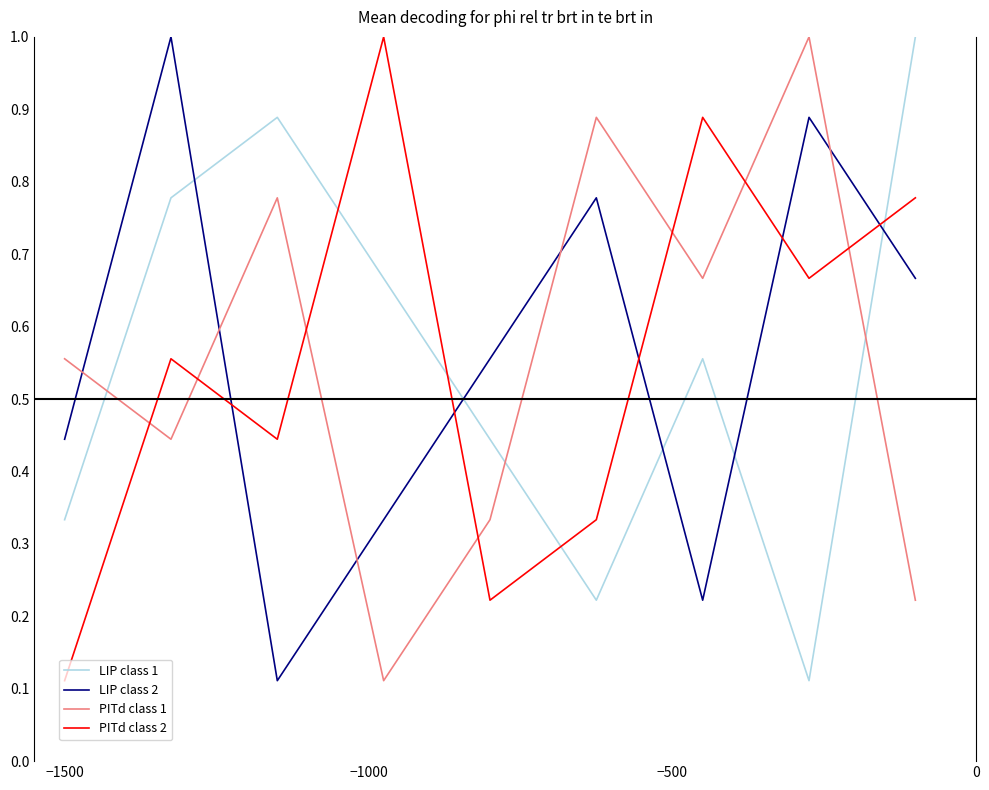

How many intersections are there between LIP class 1 and LIP class 2?

5